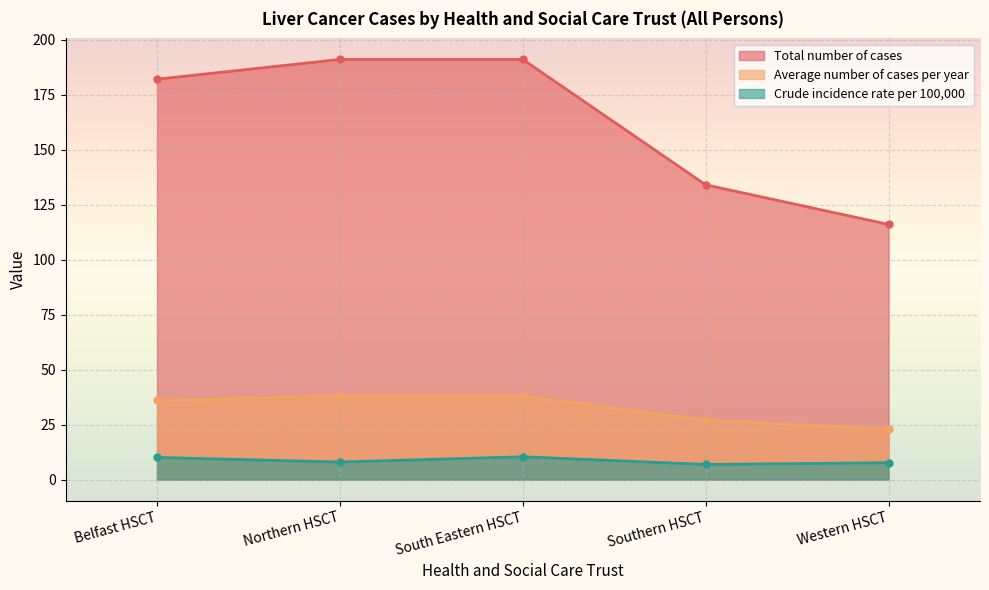

What is the average value of the Total number of cases series?

162.8